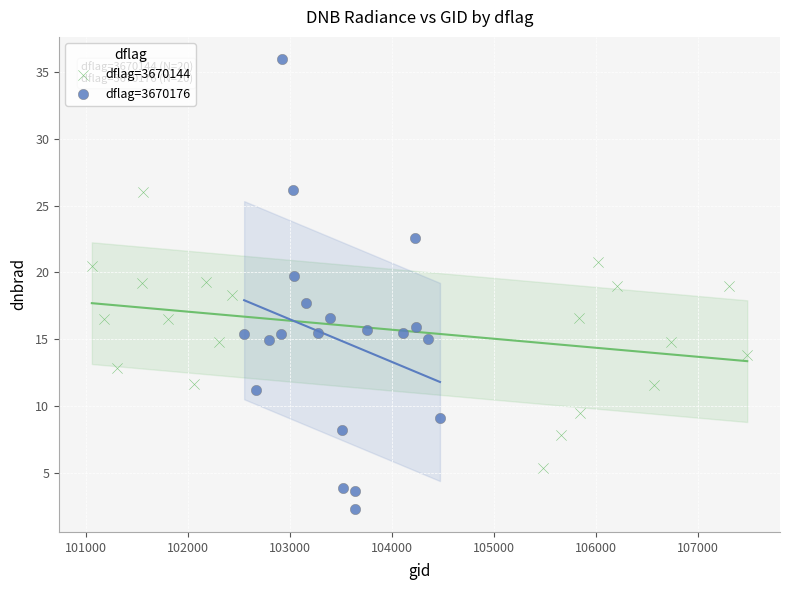

Which series contains the lowest Y value?

dflag=3670176